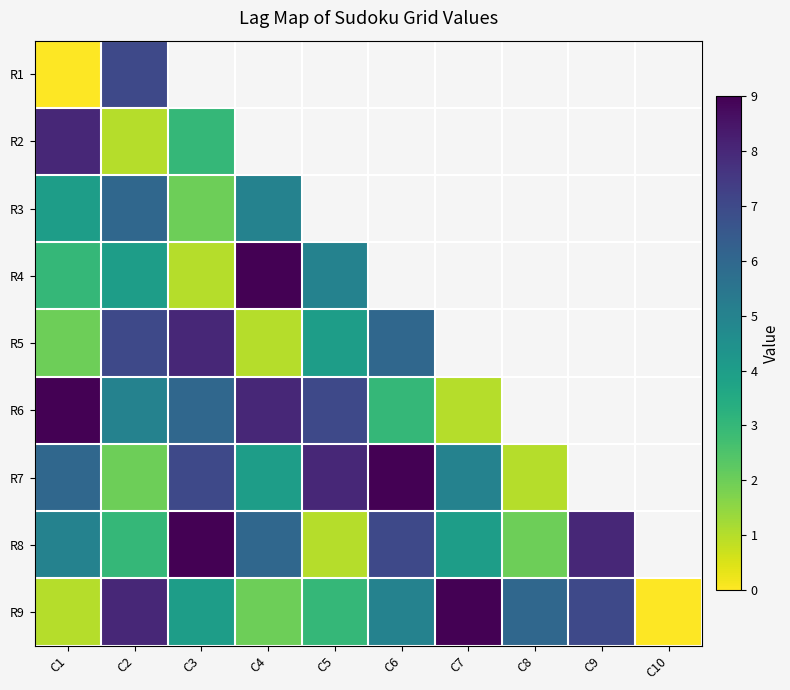

At C4, list the series in order from largest to smallest.

R1, R2, R4, R6, R8, R3, R7, R9, R5